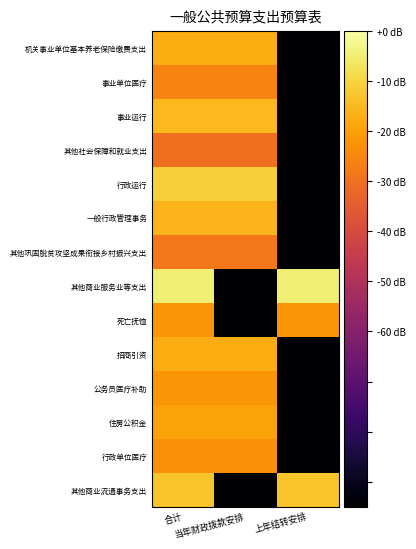

Rank the series by their maximum value, from lowest to highest.

其他社会保障和就业支出, 其他巩固脱贫攻坚成果衔接乡村振兴支出, 事业单位医疗, 行政单位医疗, 公务员医疗补助, 死亡抚恤, 住房公积金, 招商引资, 机关事业单位基本养老保险缴费支出, 一般行政管理事务, 事业运行, 其他商业流通事务支出, 行政运行, 其他商业服务业等支出